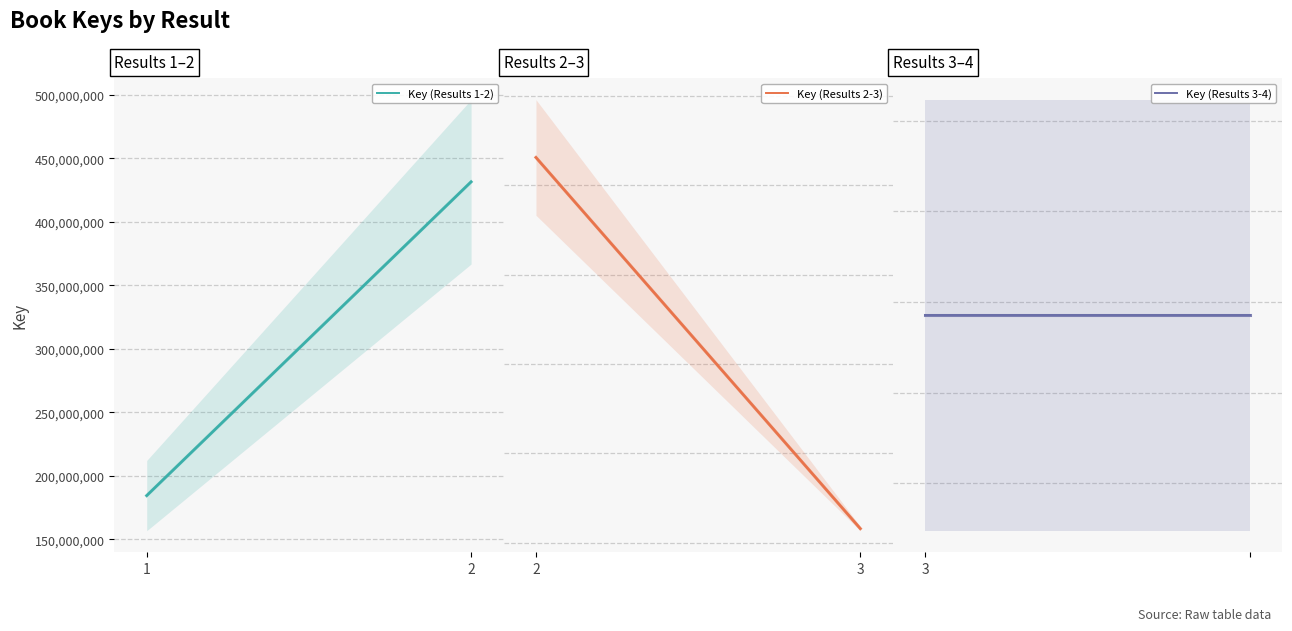

What is the sum of the values at  and 2?

447219104